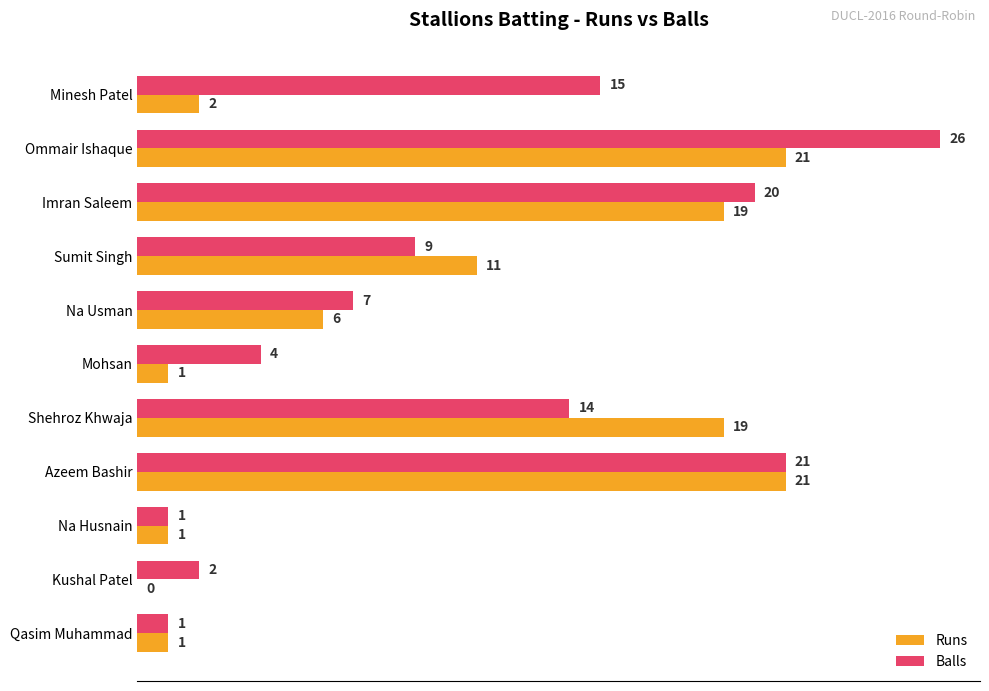

Which category has the highest value in the Balls series?

Ommair Ishaque